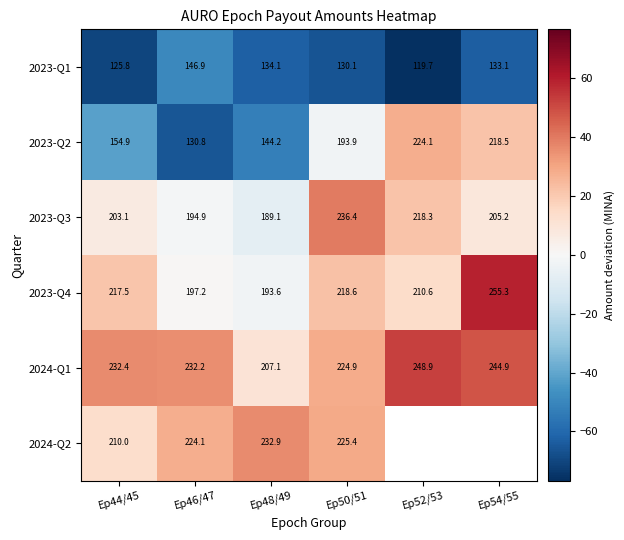

What is the total value across all series at Ep46/47?

1126.1